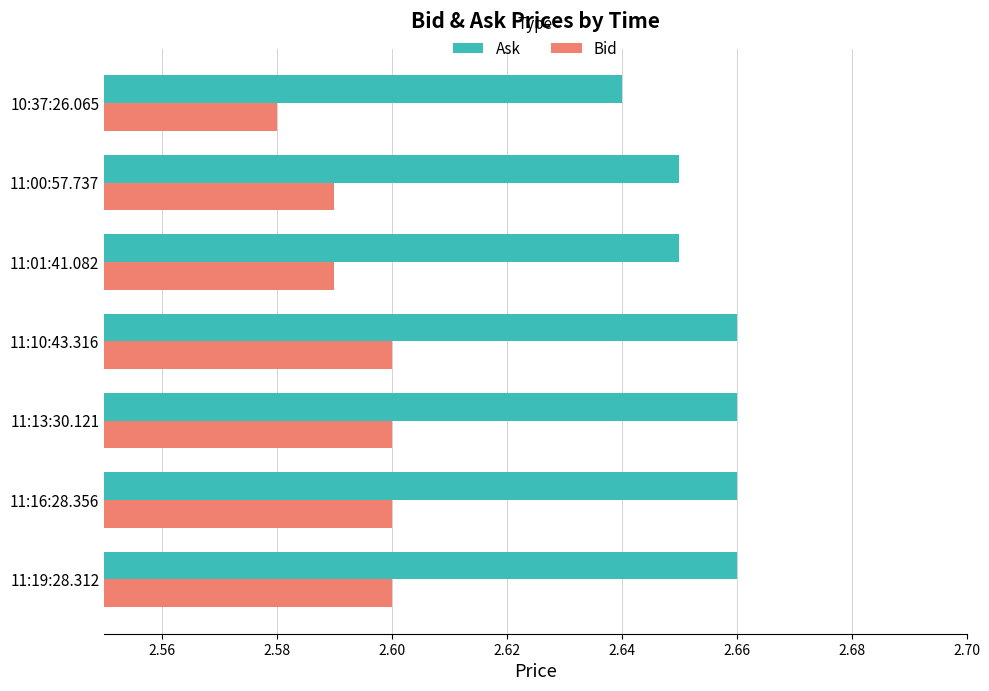

At which label is Ask closest to 2?

10:37:26.065